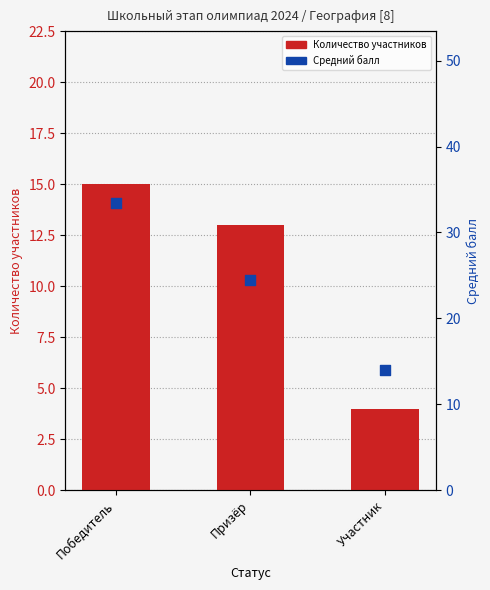

What are all the series names shown in the legend?

Количество участников, Средний балл